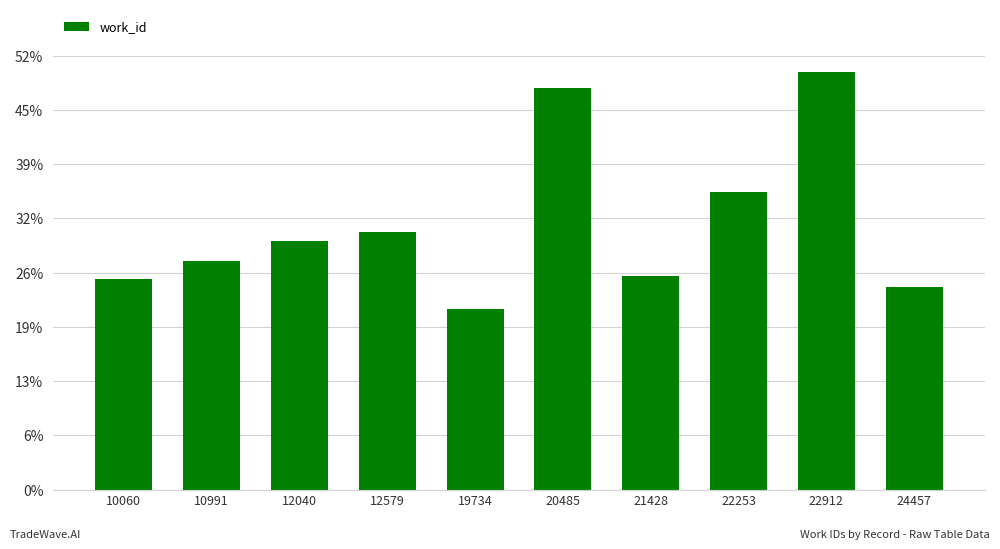

Does the chart contain any negative values?

No